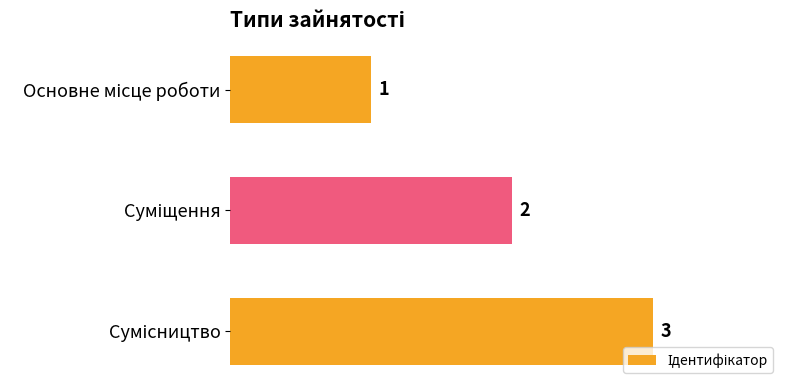

Count the values in the range 1 to 3.

3